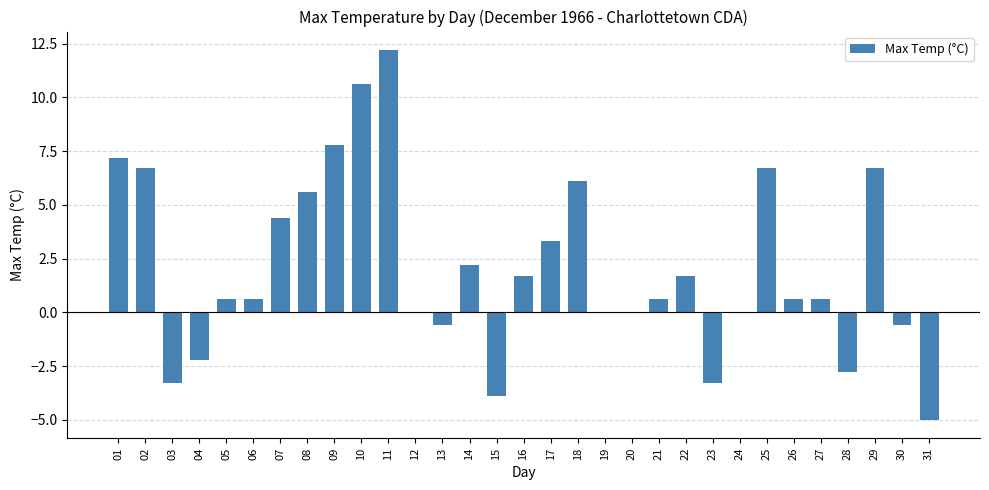

Reading right to left, extract all data points from this chart.

31=-5.0	30=-0.6	29=6.7	28=-2.8	27=0.6	26=0.6	25=6.7	24=0.0	23=-3.3	22=1.7	21=0.6	20=0.0	19=0.0	18=6.1	17=3.3	16=1.7	15=-3.9	14=2.2	13=-0.6	12=0.0	11=12.2	10=10.6	09=7.8	08=5.6	07=4.4	06=0.6	05=0.6	04=-2.2	03=-3.3	02=6.7	01=7.2